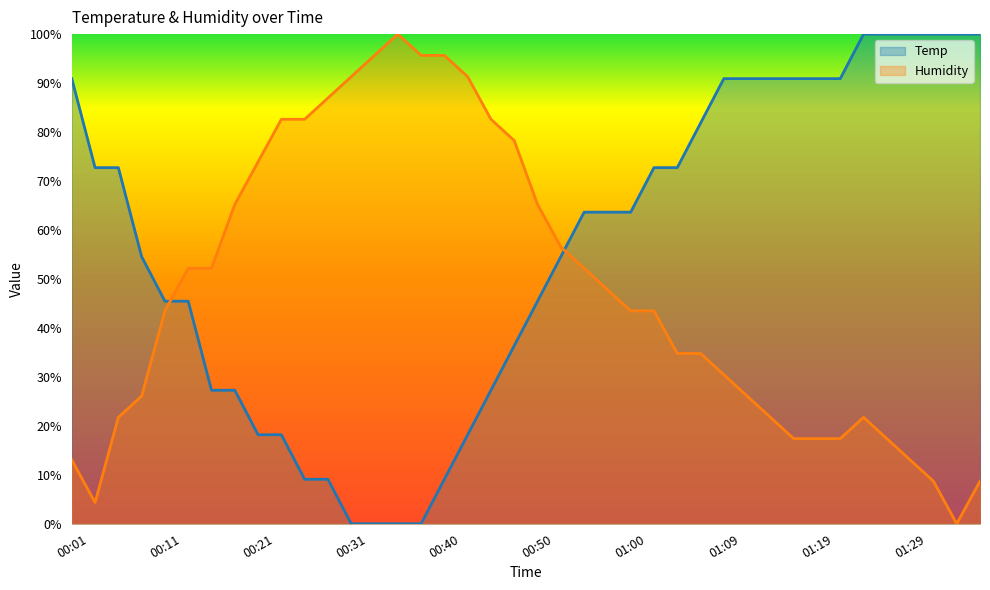

What are all the series names shown in the legend?

Temp, Humidity